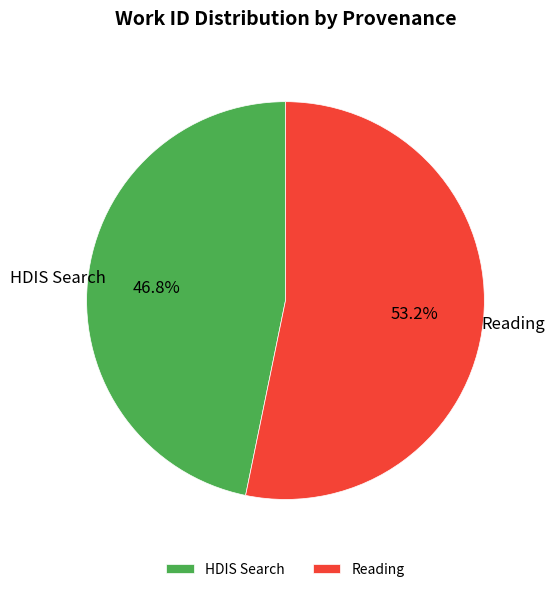

Approximately how many times larger is the value at HDIS Search compared to Reading?

0.9